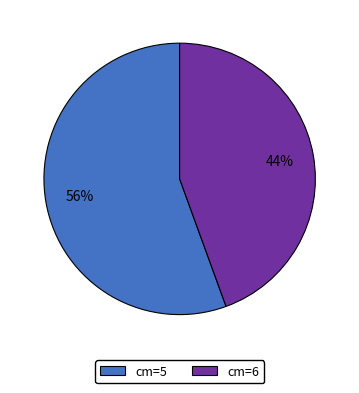

Is the sum of cm=5 and cm=6 greater than half?

Yes